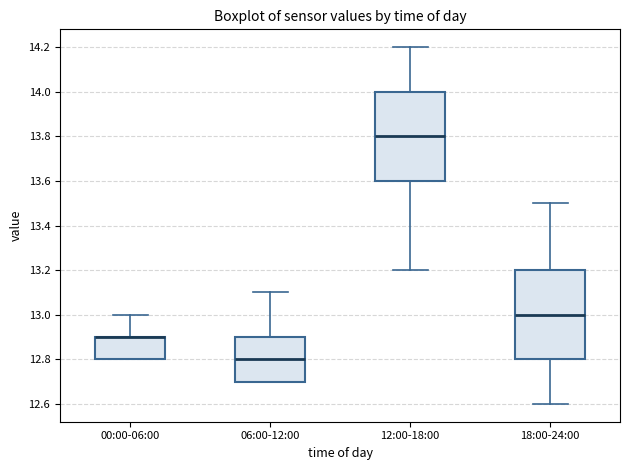

Reading left to right, read every box against the y-axis: the position of its median line, the range the box covers, and the ends of its whiskers. The values are not printed on the chart, so give them approximately, as read against the axis.

00:00-06:00: median 12.9 (drawn on the box's upper edge), box 12.8 to 12.9, whiskers 12.8 to 13.0
06:00-12:00: median 12.8, box 12.7 to 12.9, whiskers 12.7 to 13.1
12:00-18:00: median 13.8, box 13.6 to 14.0, whiskers 13.2 to 14.2
18:00-24:00: median 13.0, box 12.8 to 13.2, whiskers 12.6 to 13.5